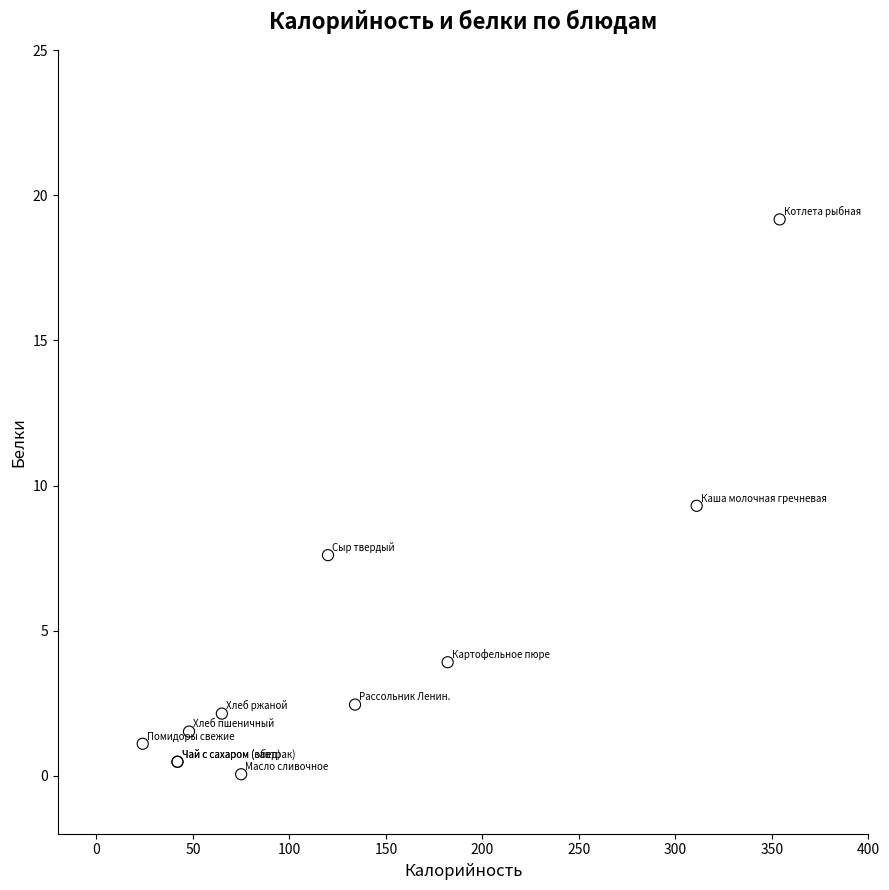

What Y value in the scatter plot is closest to 9?

9.3